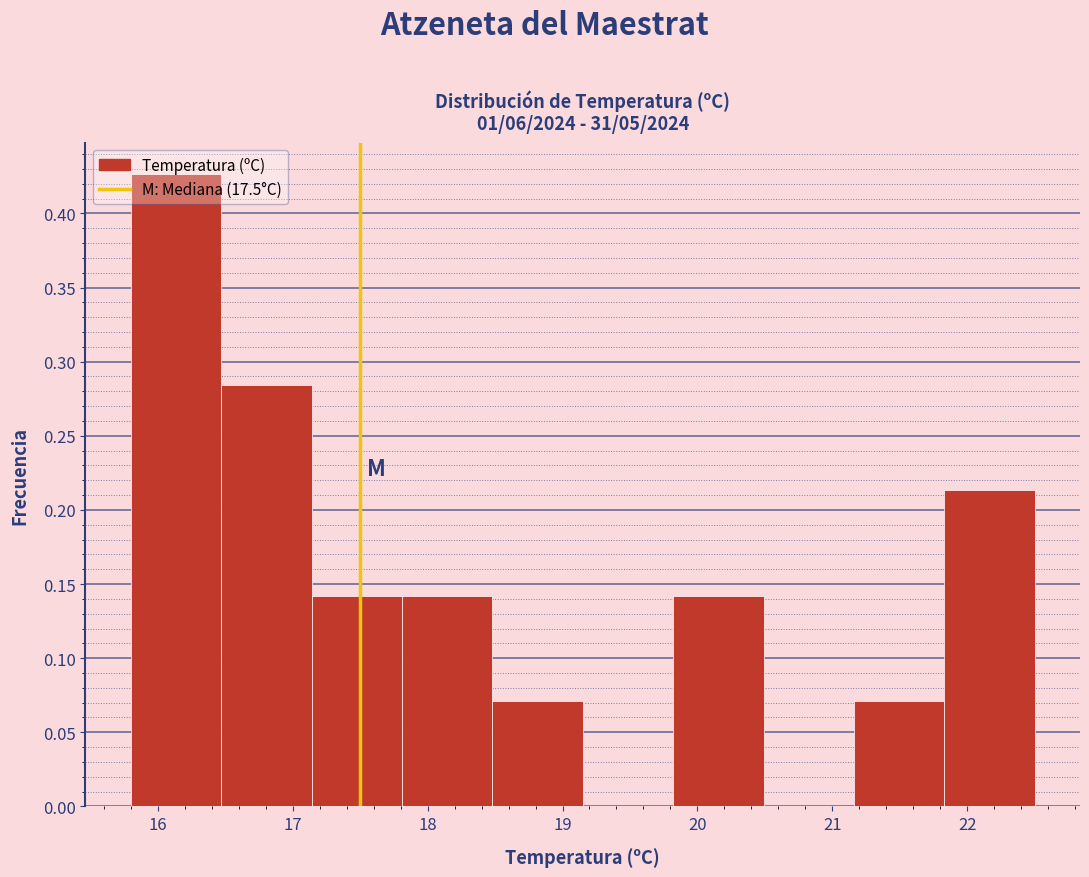

Reading left to right, transcribe this chart: for each bar, give the range it covers on the x-axis and its height. Neither the bar edges nor the heights are printed on the chart, so give them approximately, as read against the axes.

15.80 to 16.47: 0.425
16.47 to 17.14: 0.285
17.14 to 17.81: 0.140
17.81 to 18.48: 0.140
18.48 to 19.15: 0.070
19.15 to 19.82: 0
19.82 to 20.49: 0.140
20.49 to 21.16: 0
21.16 to 21.83: 0.070
21.83 to 22.50: 0.215